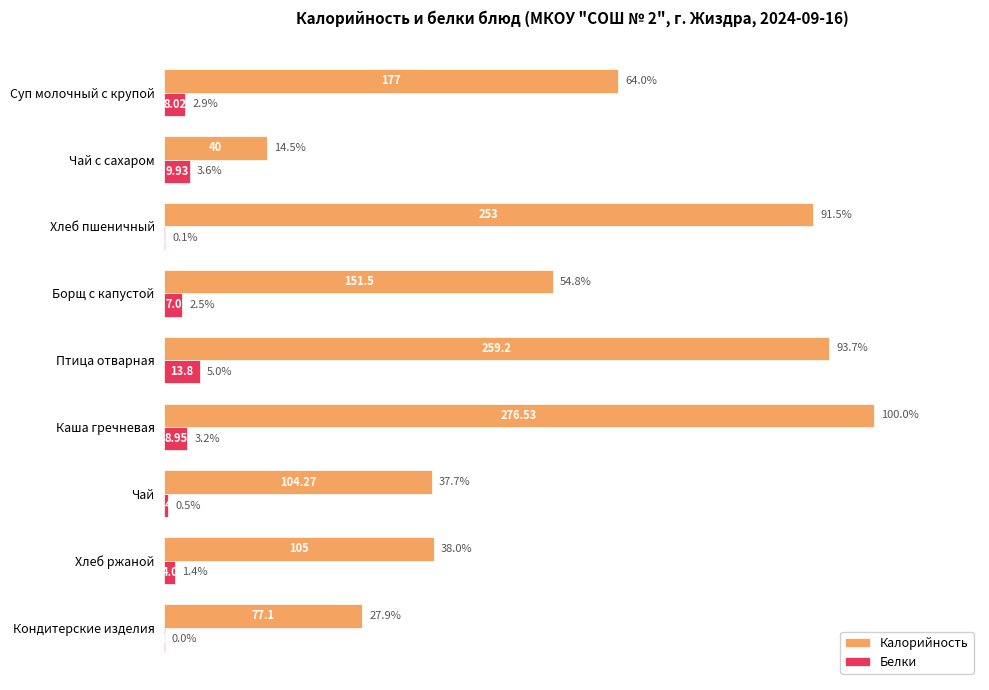

Which series changed the most between Хлеб пшеничный and Борщ с капустой?

Калорийность